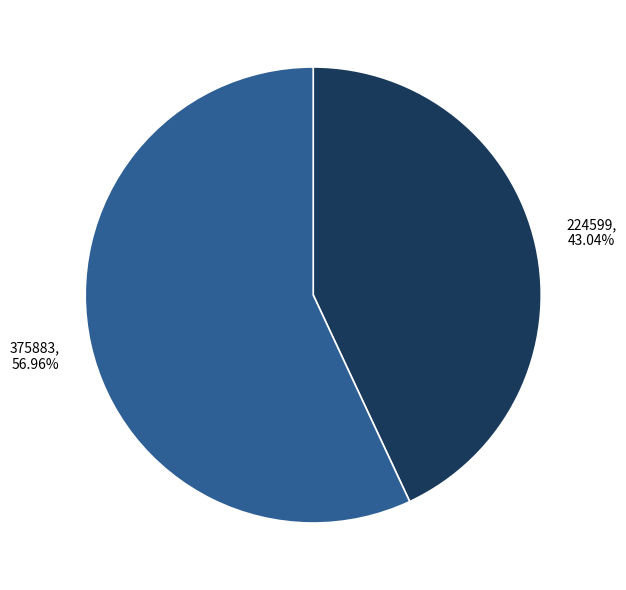

Rank the categories by value from lowest to highest.

224599, 375883